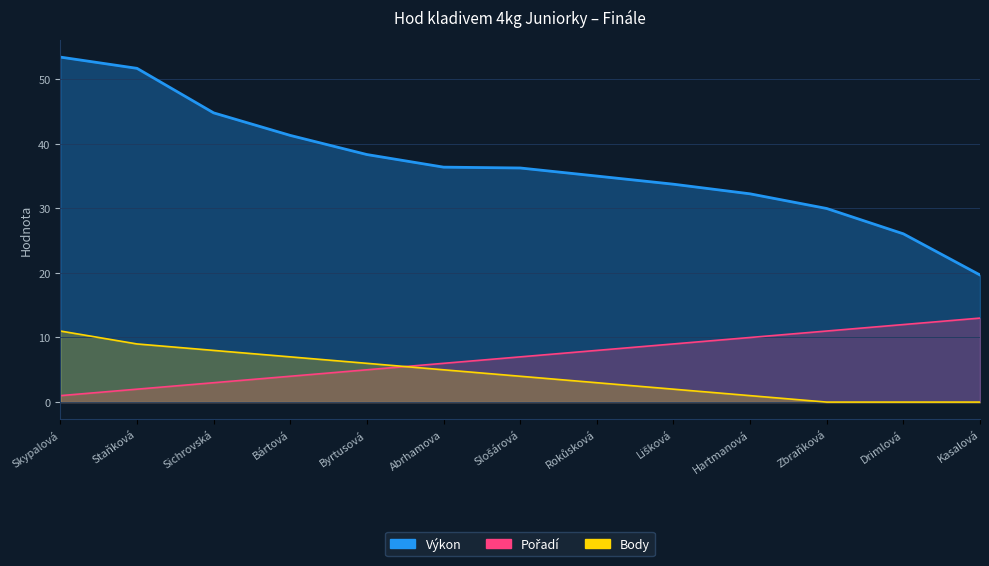

What are all the series names shown in the legend?

Výkon, Pořadí, Body